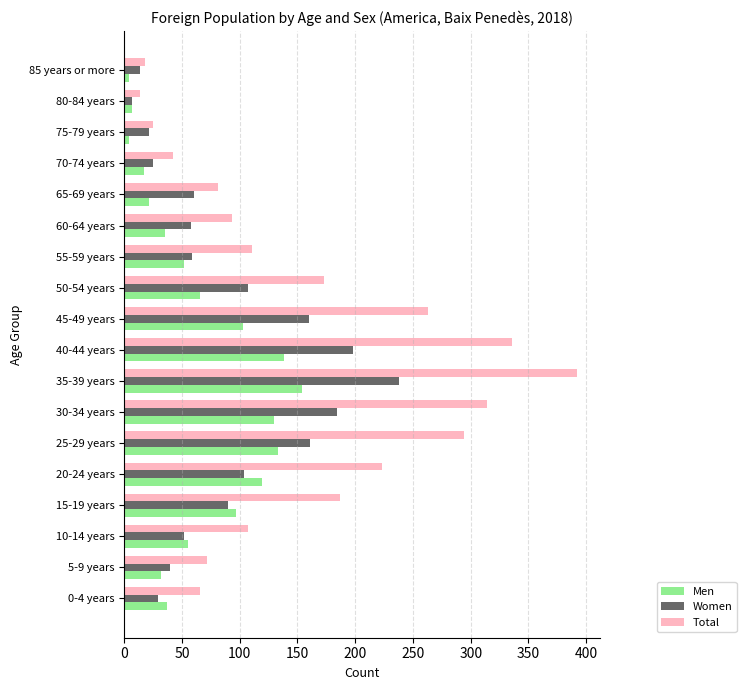

Which label corresponds to the largest value in the chart?

35-39 years